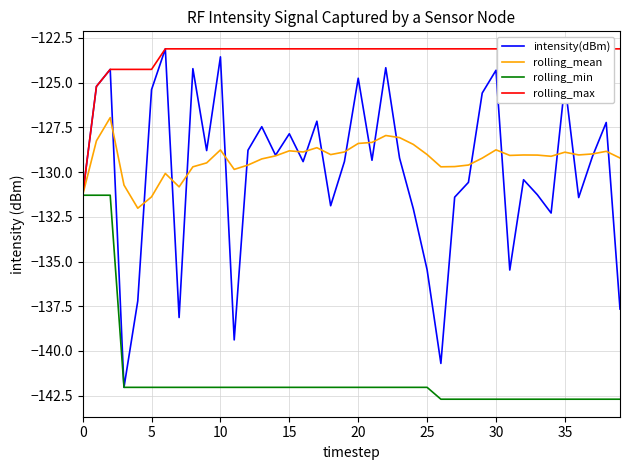

What is the average value of the intensity(dBm) series?

-130.0